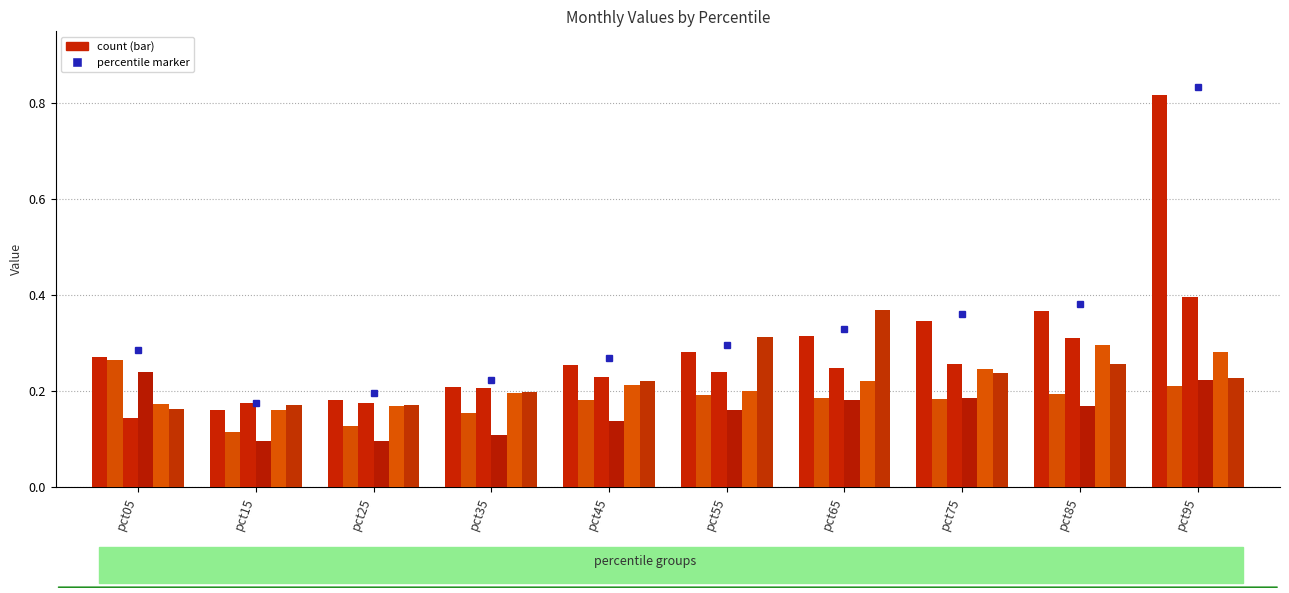

Are the bars horizontal?

No